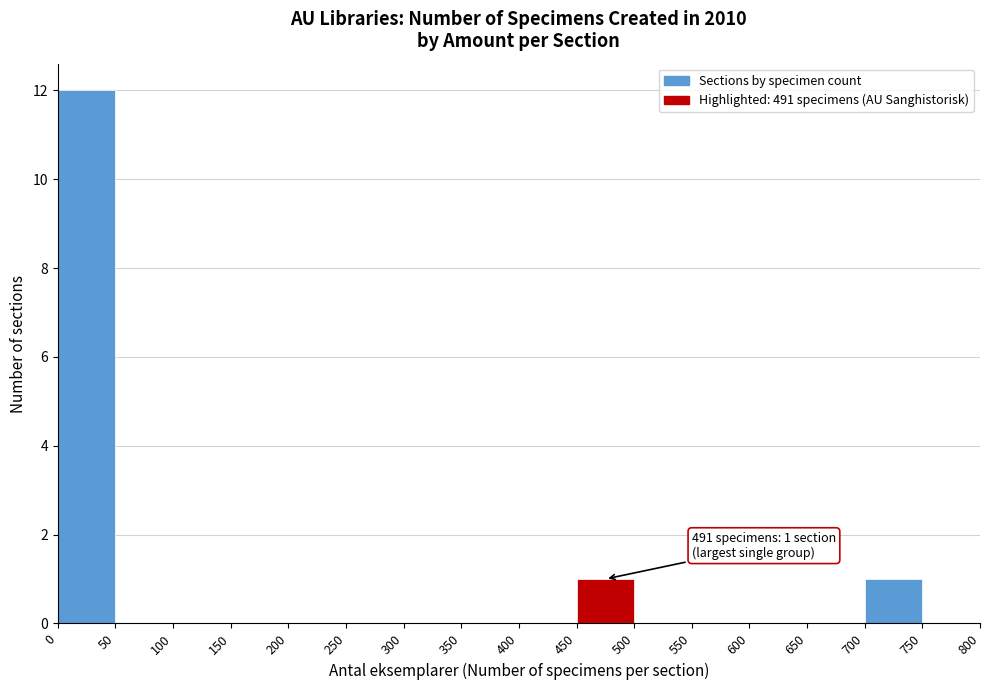

Which range on the x-axis has the tallest bar?

0 to 50